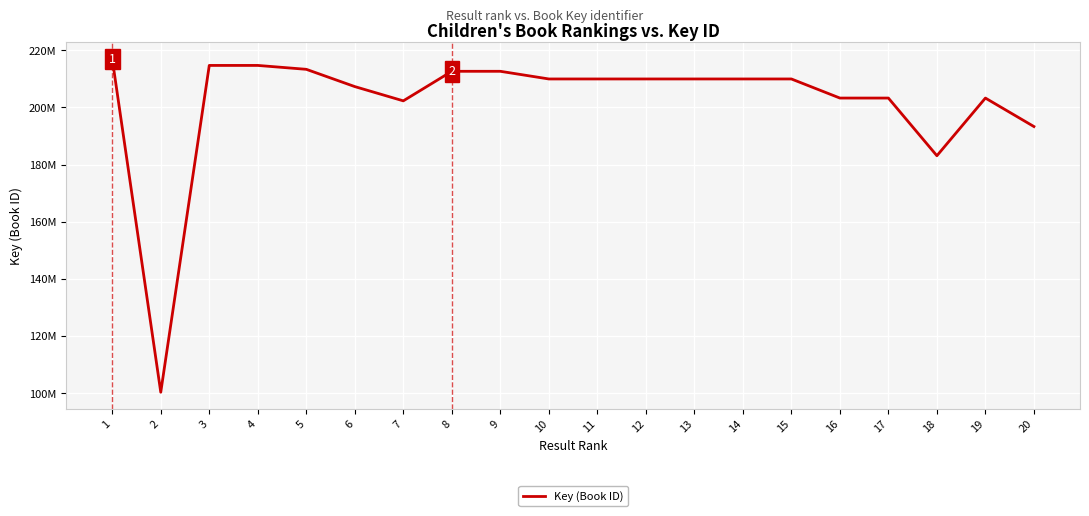

What is the ratio of the value at 9 to the value at 12?

1.0